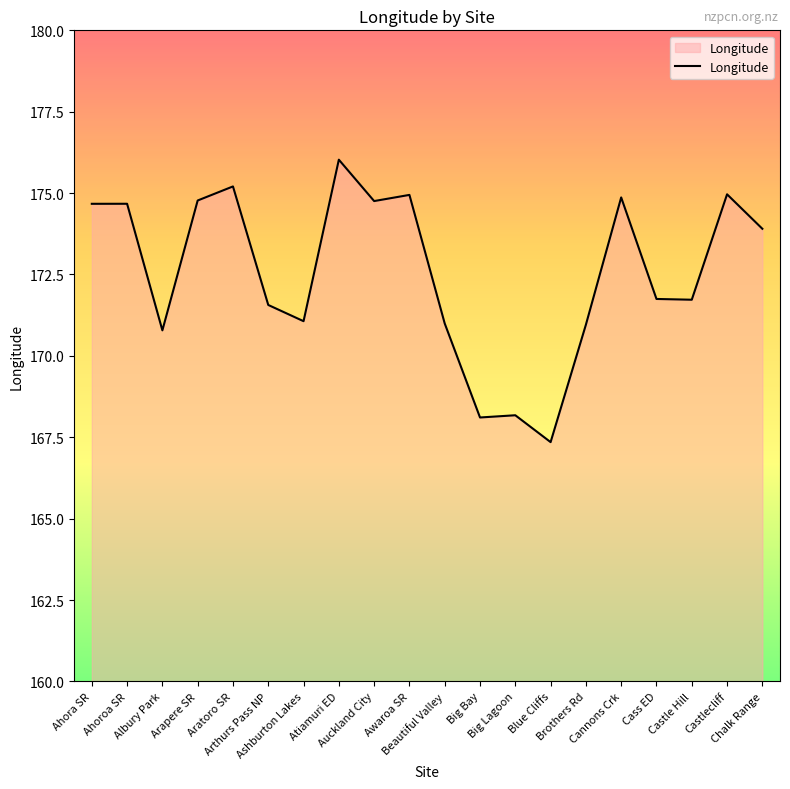

What is the greatest value displayed?

176.0